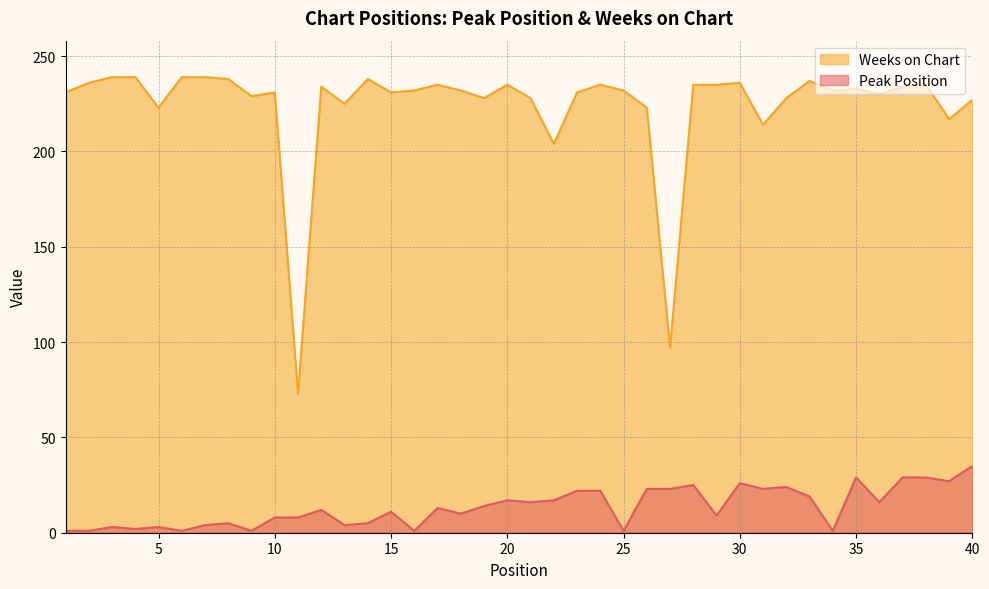

What is the value of the Weeks on Chart point at the 7th from the left?

239